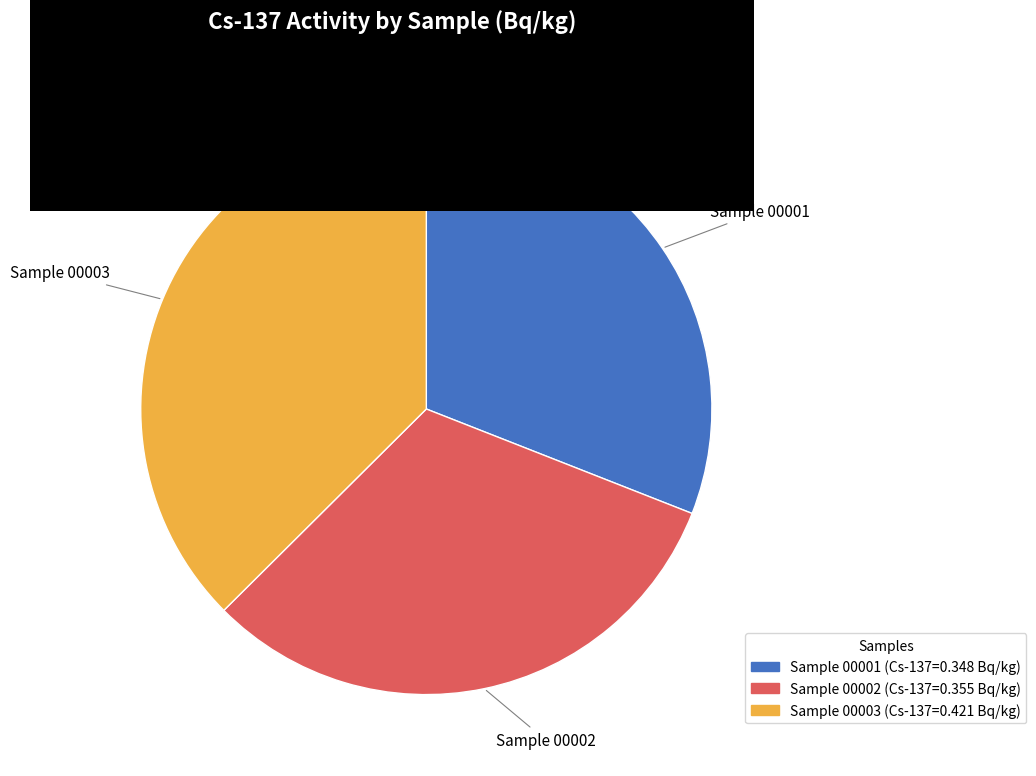

Rank the categories by value from highest to lowest.

Sample 00003, Sample 00002, Sample 00001